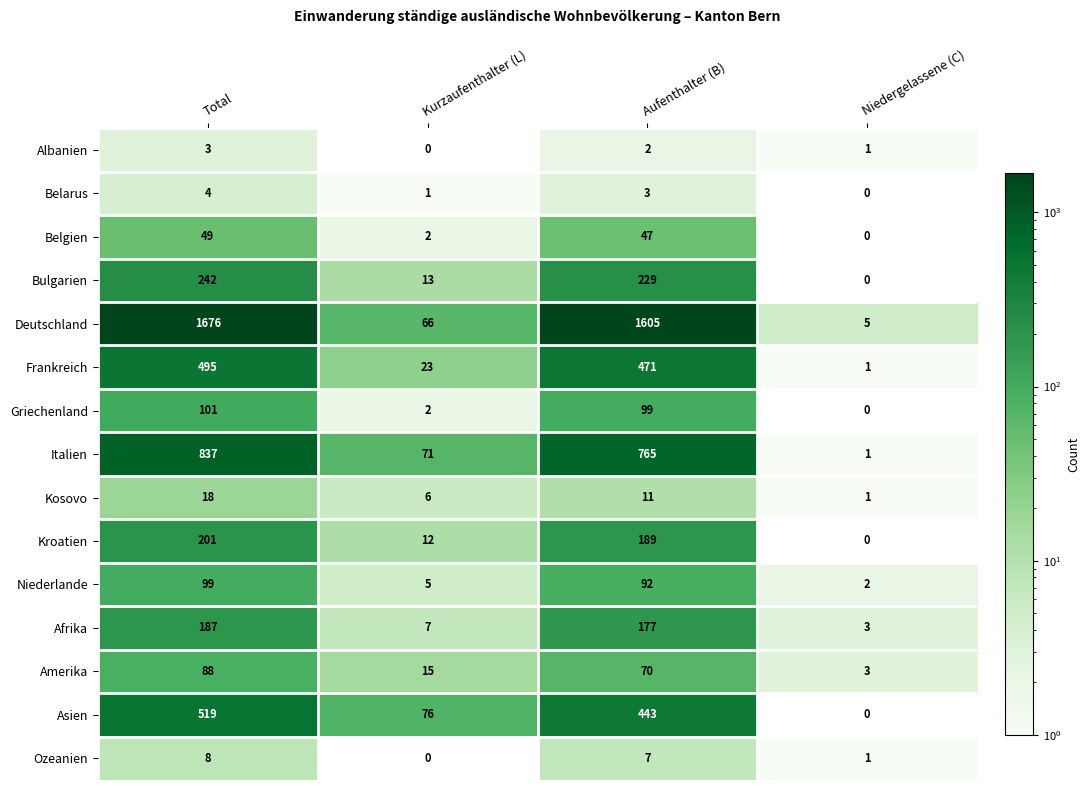

Which series has the largest range (max minus min)?

Deutschland